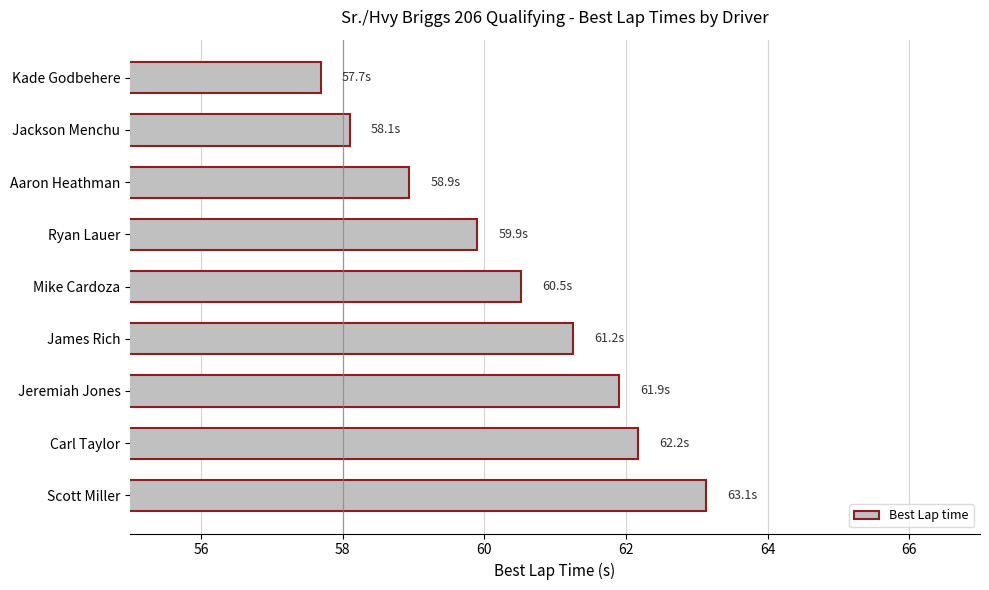

Is it true that the value at Jackson Menchu is 58.1?

True